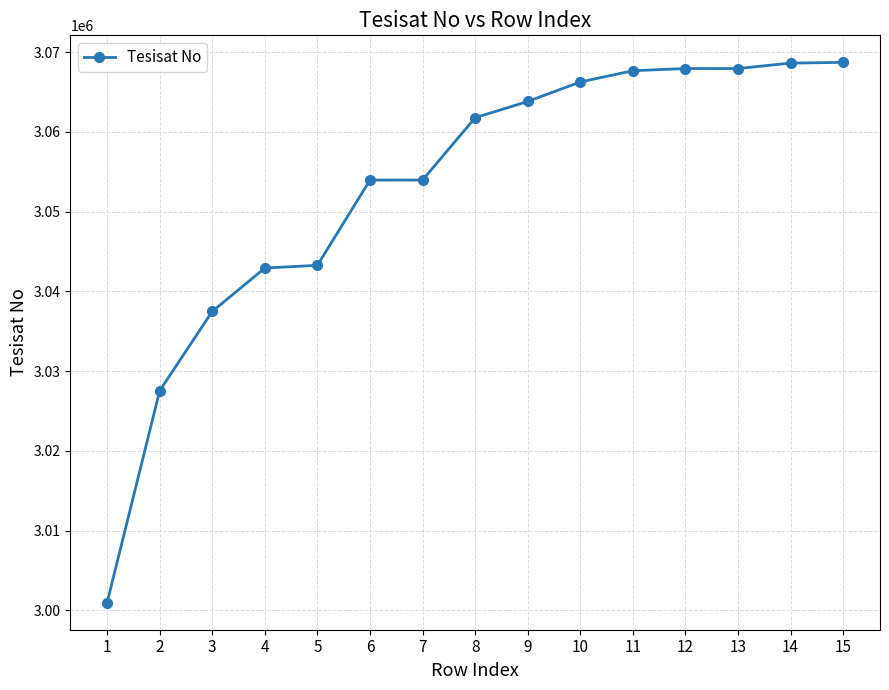

Between 3 and 6, which is larger?

6